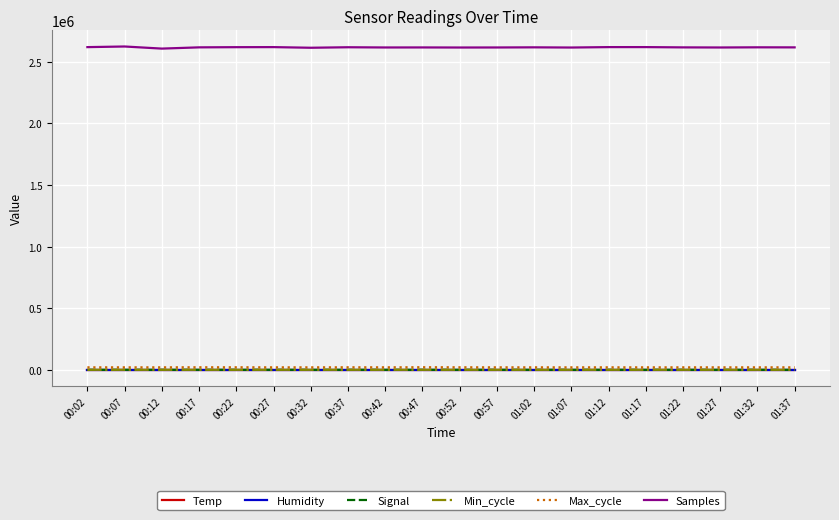

The Samples series shows 2615868.0 at 00:57. True or false?

True